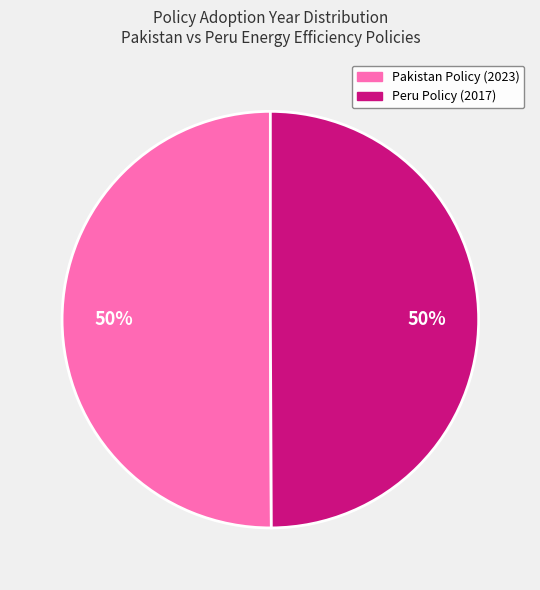

How many segments does this pie chart have?

2